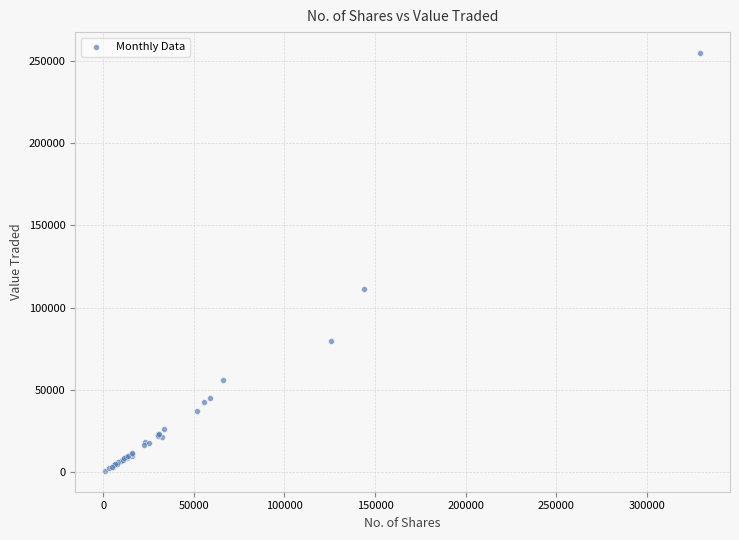

What Y value in the scatter plot is closest to 127819?

111467